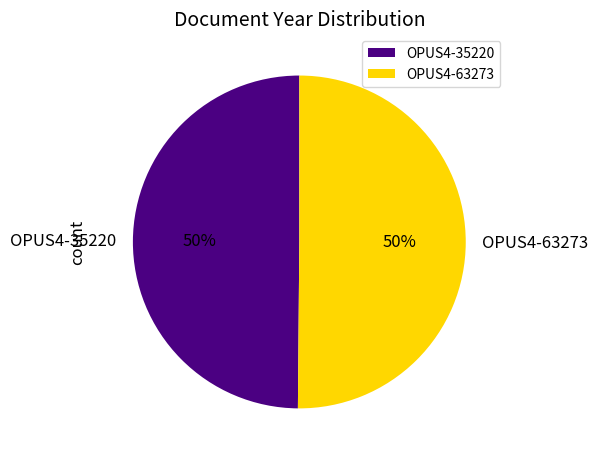

Is it true that OPUS4-35220 is 50% of the pie?

True